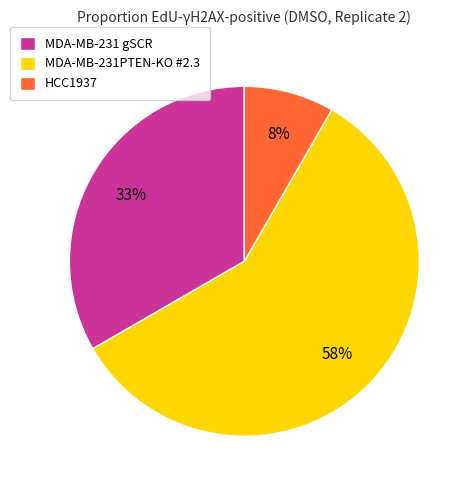

Count the number of slices in the pie.

3